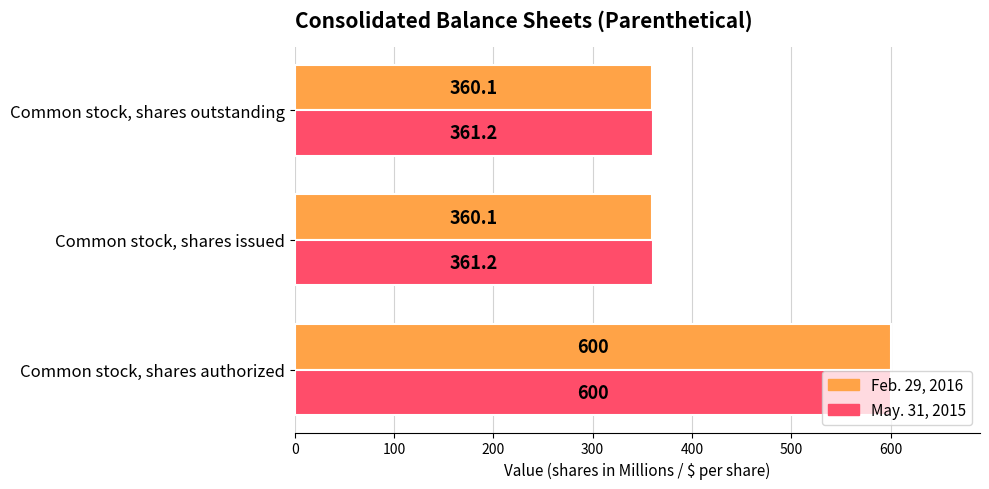

At how many categories does at least one series exceed 367?

1